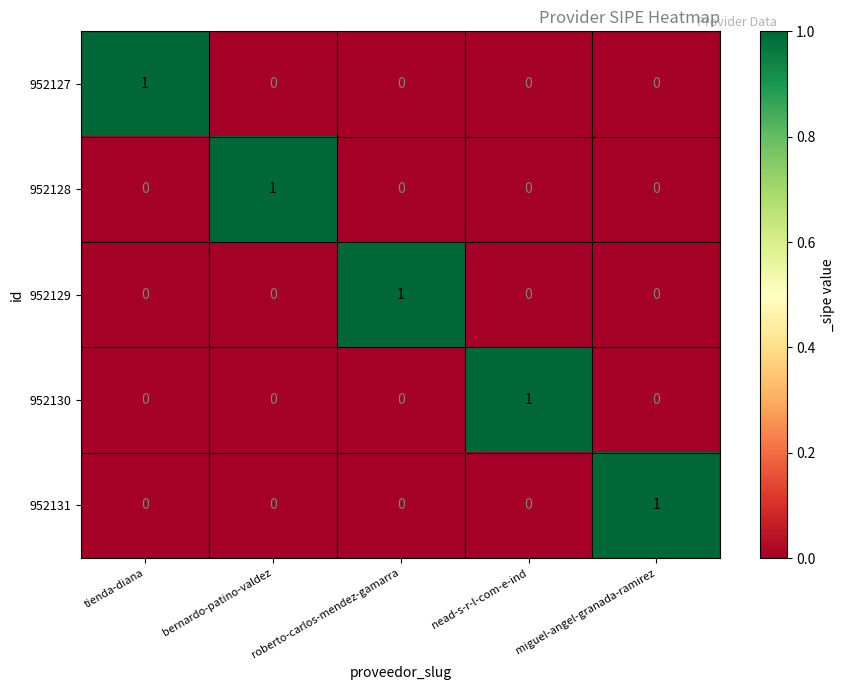

The value of 952130 at tienda-diana is 0. True or false?

True